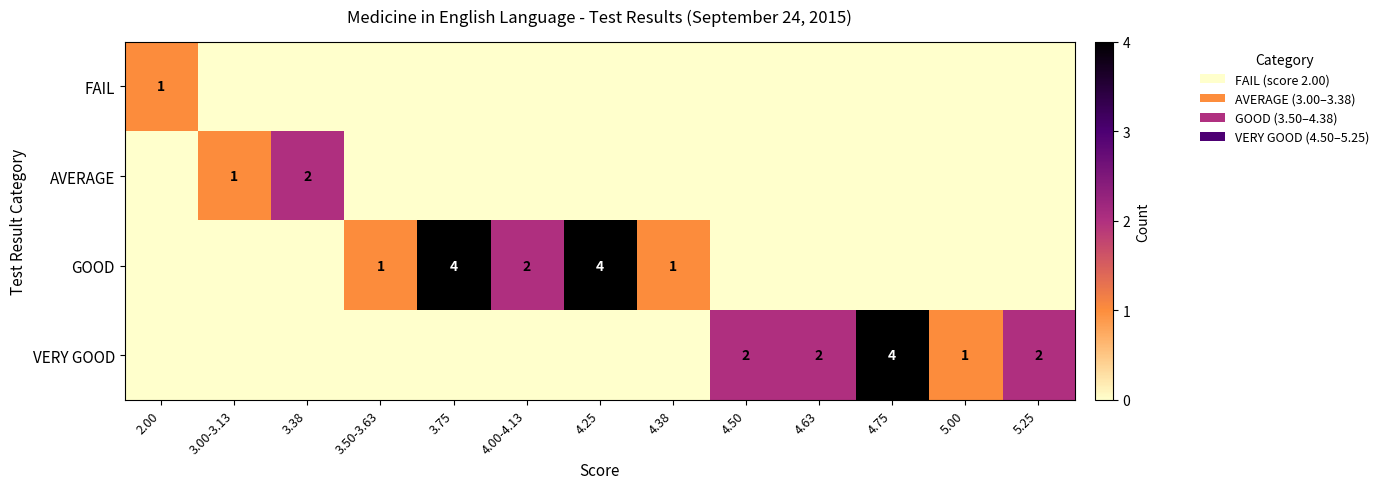

Is the value of GOOD at 4.00-4.13 greater than the value of VERY GOOD at 5.00?

Yes